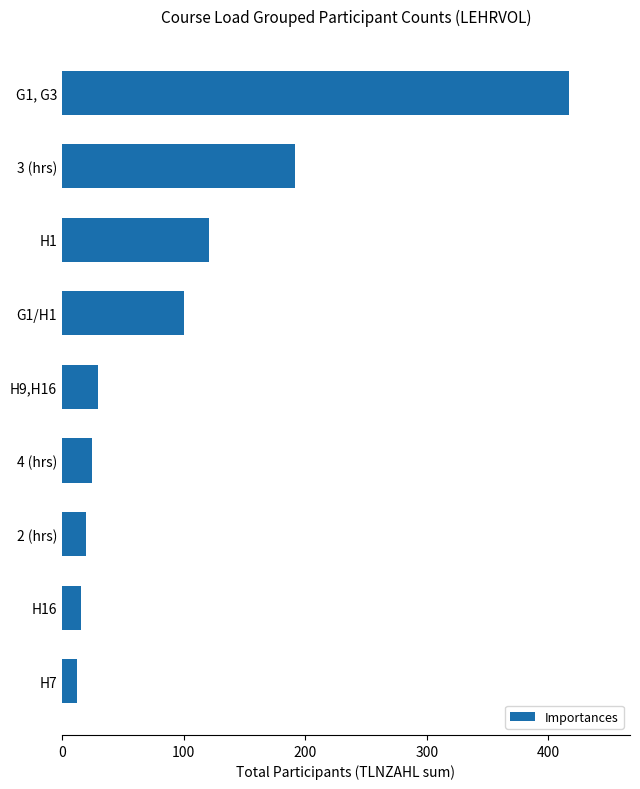

Reading bottom to top, extract all data points from this chart.

12	16	20	25	30	100	121	192	417